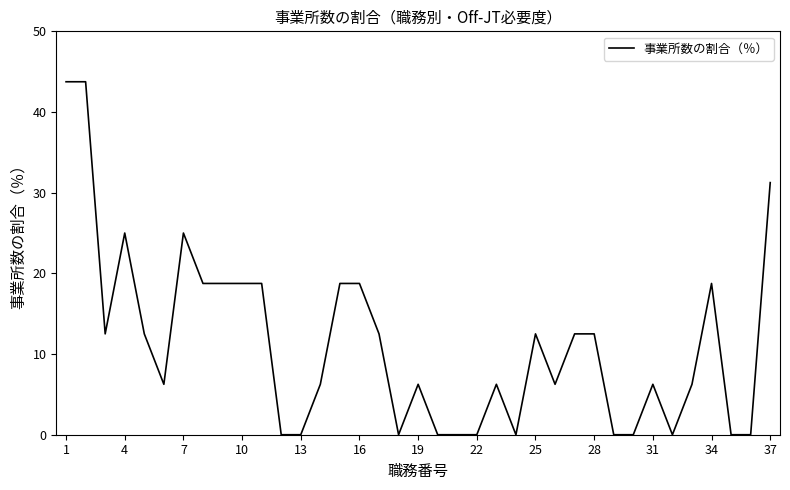

What is the maximum value shown in the chart?

43.8